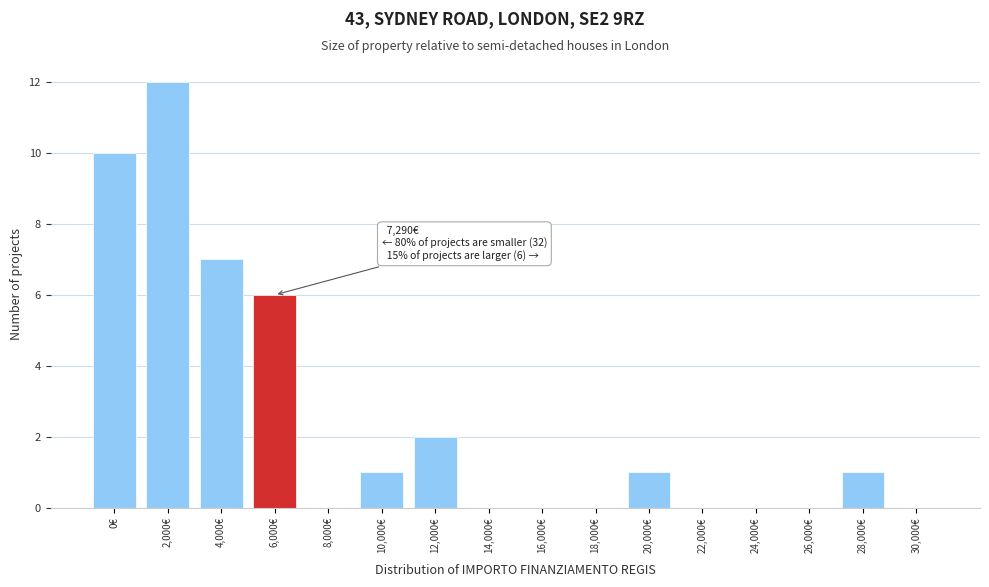

Reading left to right, extract all data points from this chart.

0€=10	2,000€=12	4,000€=7	6,000€=6	8,000€=0	10,000€=1	12,000€=2	14,000€=0	16,000€=0	18,000€=0	20,000€=1	22,000€=0	24,000€=0	26,000€=0	28,000€=1	30,000€=0